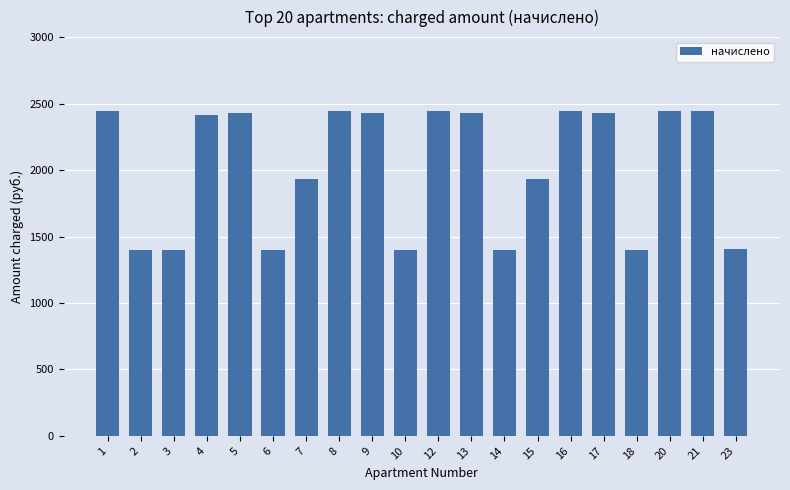

What is the ratio of the value at 17 to the value at 13?

1.0